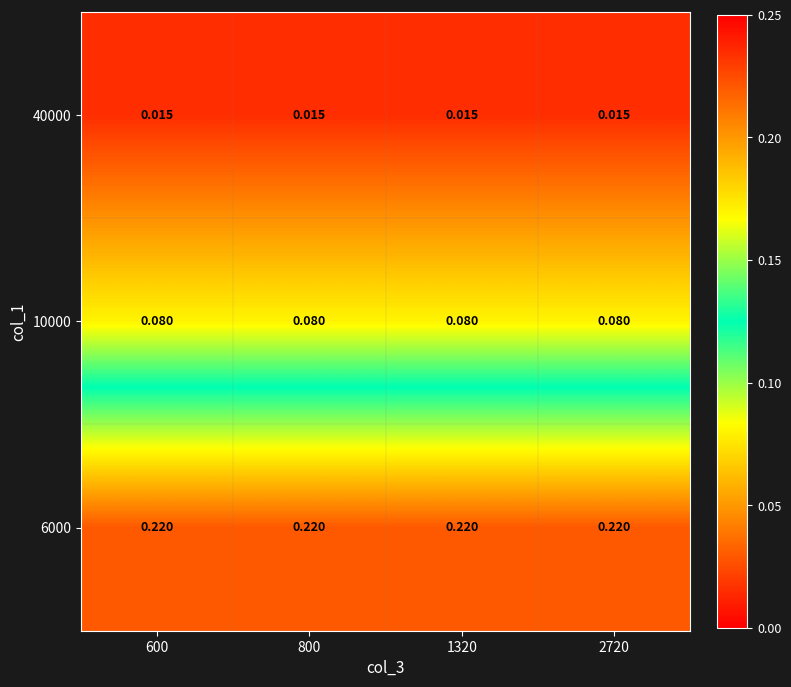

Is the value of 6000 at 1320 greater than the value of 10000 at 2720?

Yes